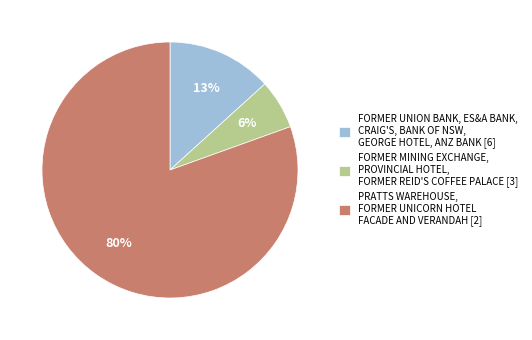

Is there a majority slice in this chart?

Yes